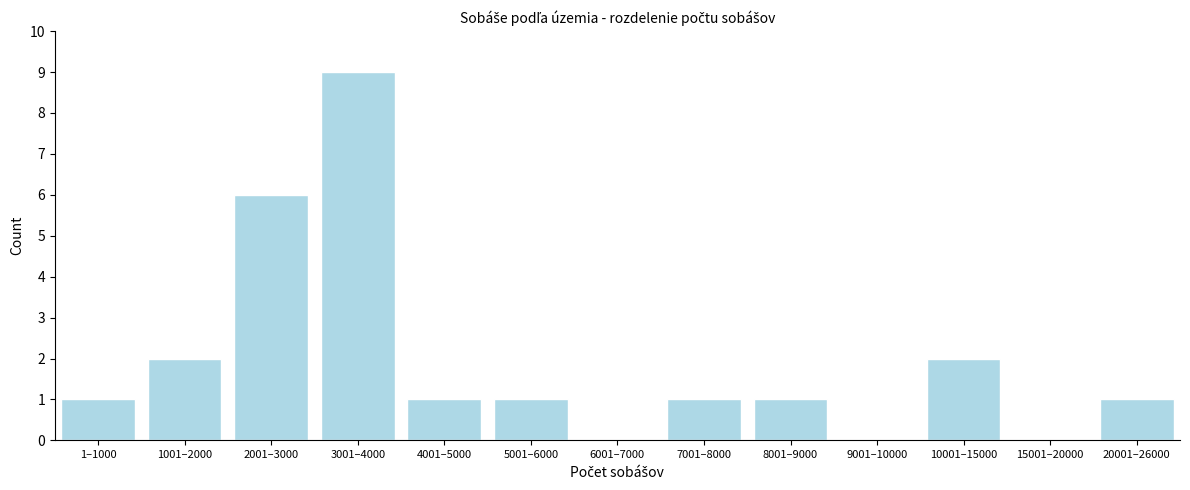

Reading left to right, transcribe all the data shown in this chart.

1–1000=1	1001–2000=2	2001–3000=6	3001–4000=9	4001–5000=1	5001–6000=1	6001–7000=0	7001–8000=1	8001–9000=1	9001–10000=0	10001–15000=2	15001–20000=0	20001–26000=1